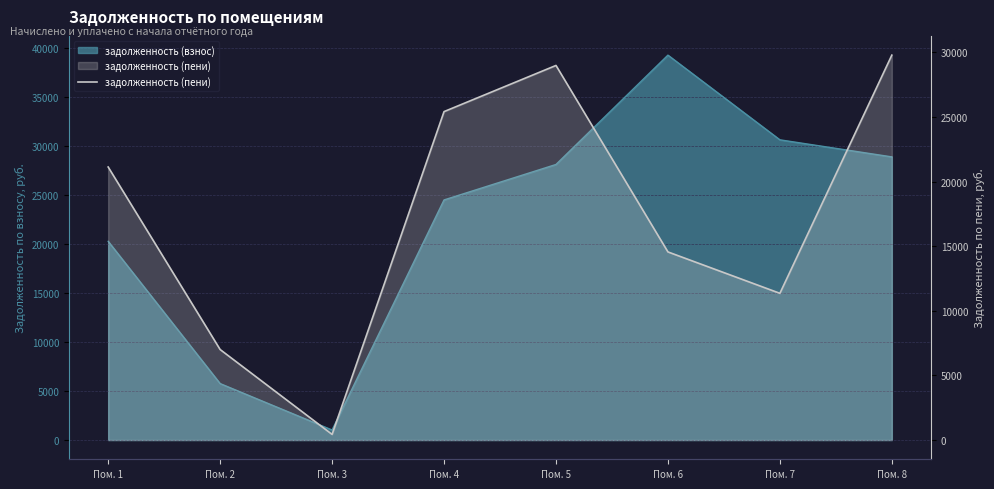

True or false: there are more than 2 points higher than both neighbors.

False